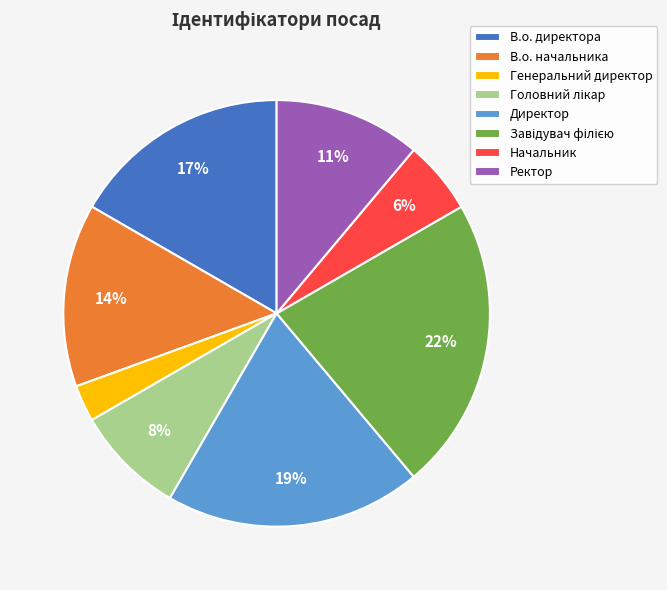

What is the ratio of the value at Начальник to the value at В.о. начальника?

0.4